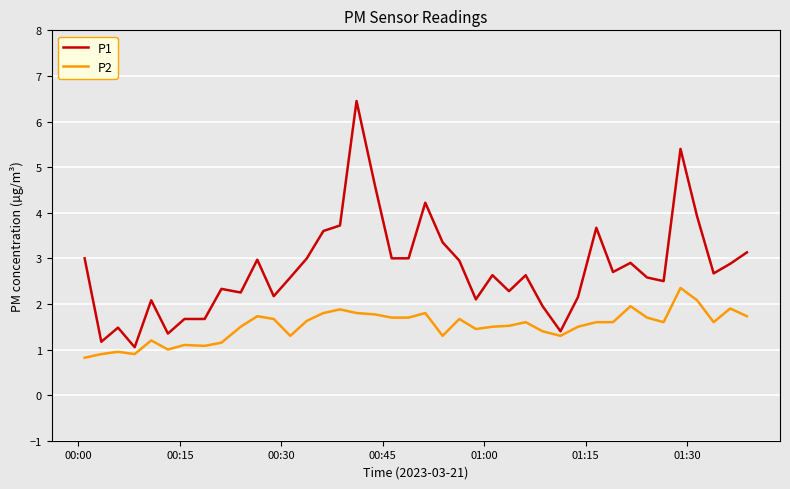

What is the greatest value displayed?

6.5